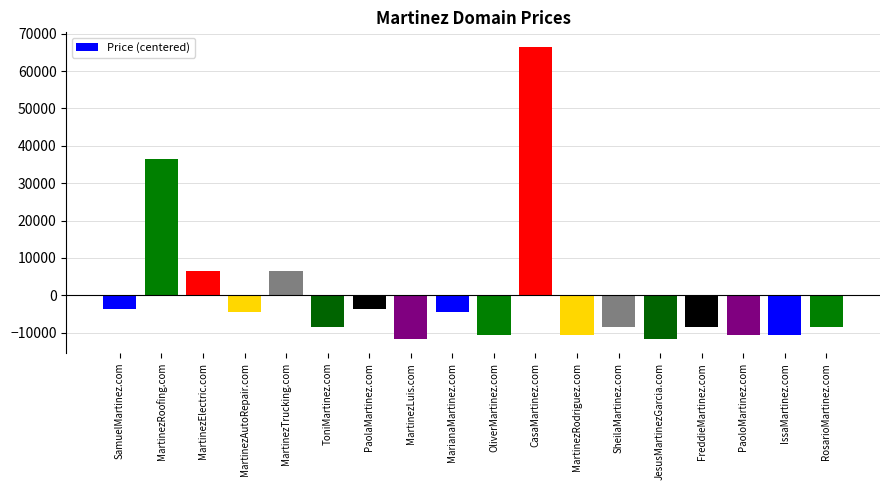

What is the value of the 2nd bar from the left?

36444.4